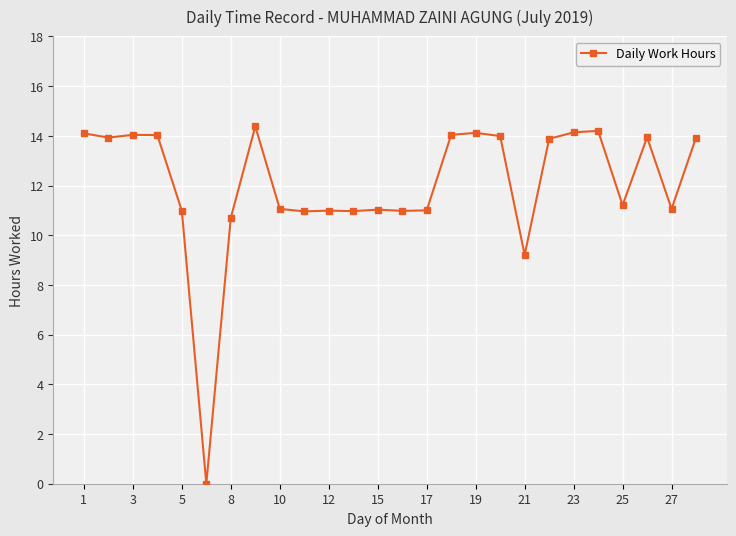

What is the average value?

12.0